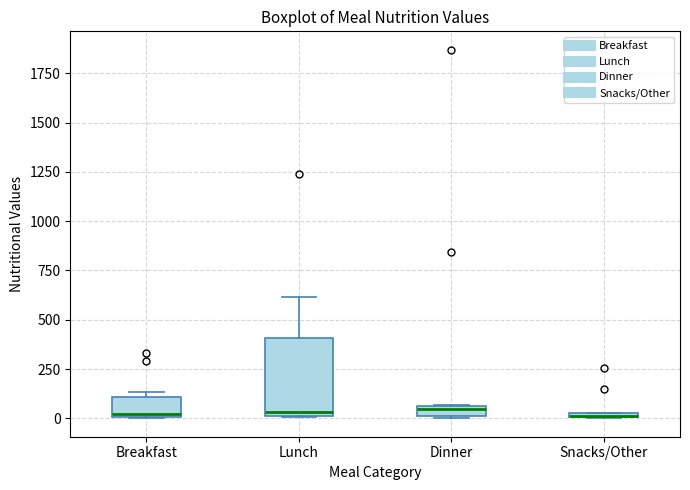

Which box is the tallest, from its lower edge to its upper edge?

Lunch